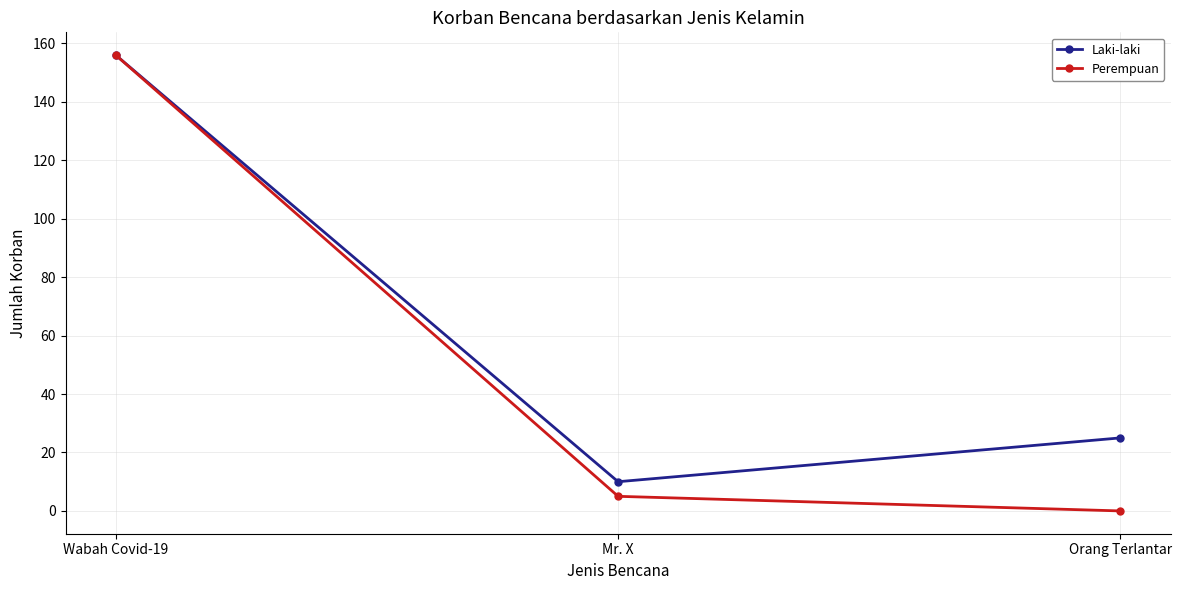

Rank the series at Mr. X from highest to lowest value.

Laki-laki, Perempuan